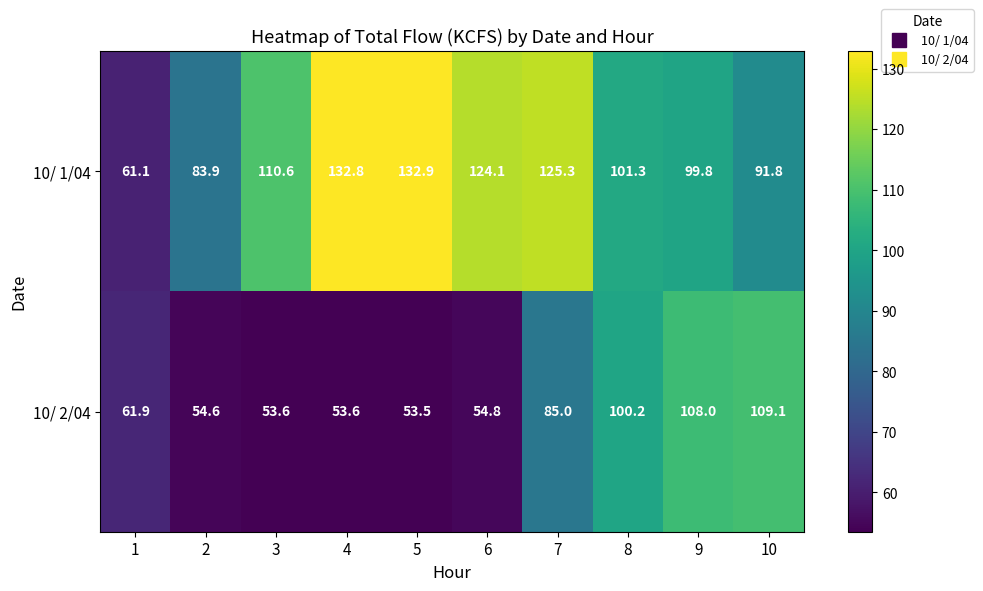

What is the difference between the highest and lowest values at 10?

17.3